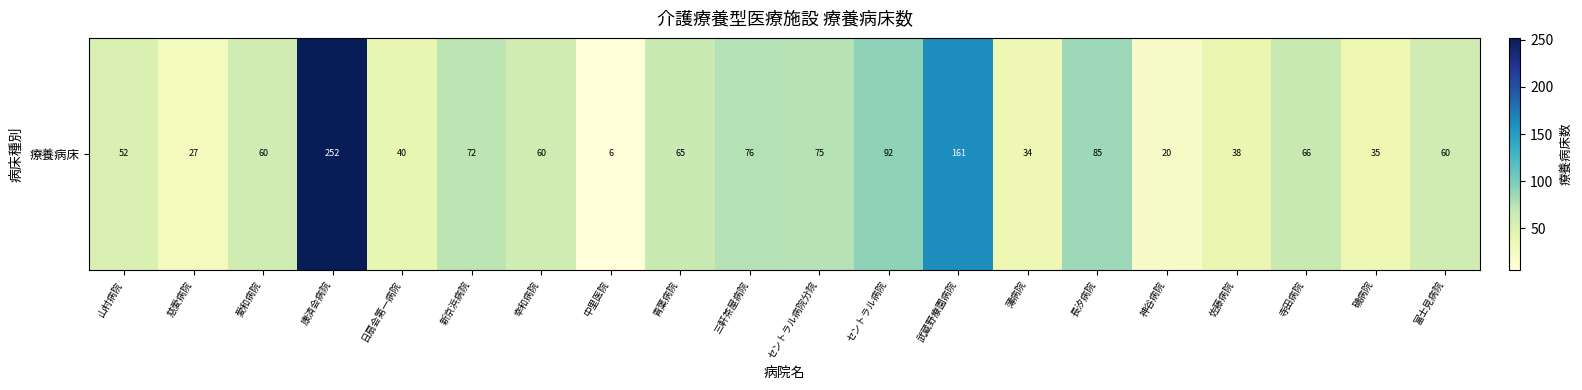

List the labels in order of value, largest first.

康済会病院, 武蔵野療園病院, セントラル病院, 長汐病院, 三軒茶屋病院, セントラル病院分院, 新京浜病院, 寺田病院, 青葉病院, 愛和病院, 幸和病院, 富士見病院, 山村病院, 日扇会第一病院, 佐藤病院, 磯病院, 薄病院, 慈愛病院, 神谷病院, 中里医院